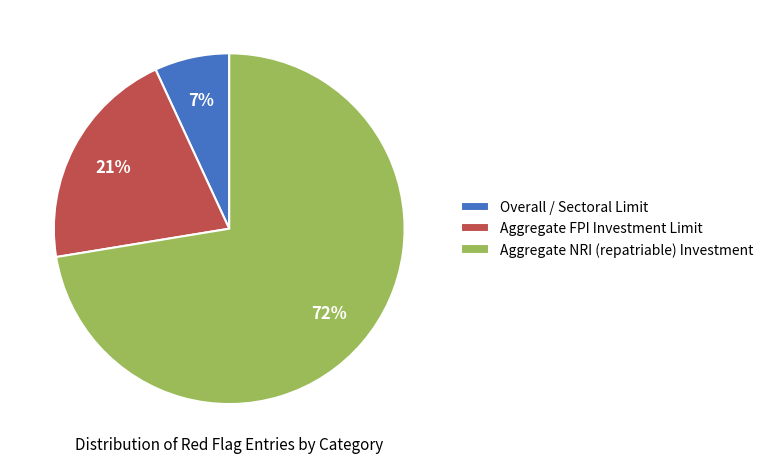

To the nearest percent, what is the difference between the Overall / Sectoral Limit and Aggregate FPI Investment Limit slice percentages?

14%